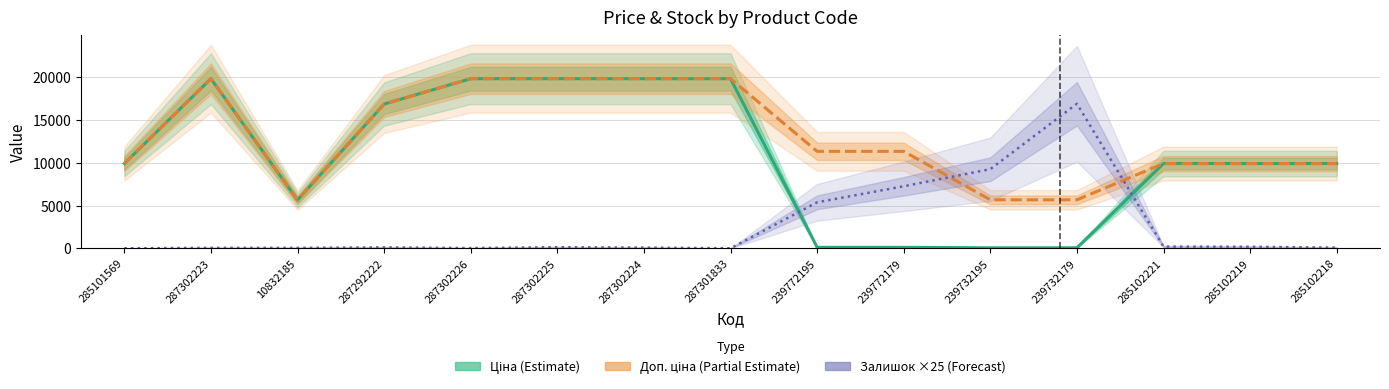

How many interior local peaks does the Доп. ціна (Partial Estimate) series have?

1